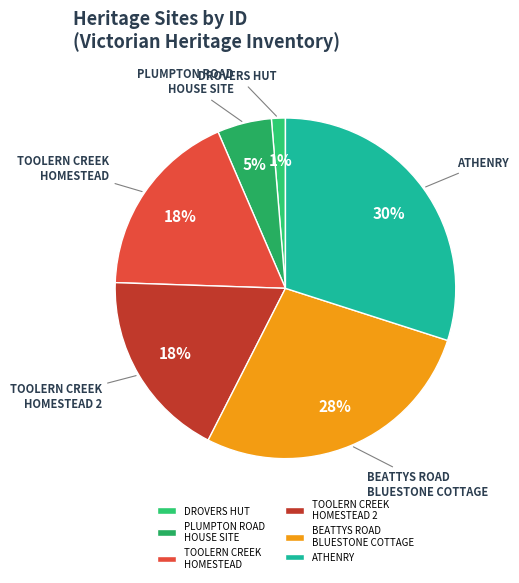

What is the largest slice in the pie chart?

ATHENRY